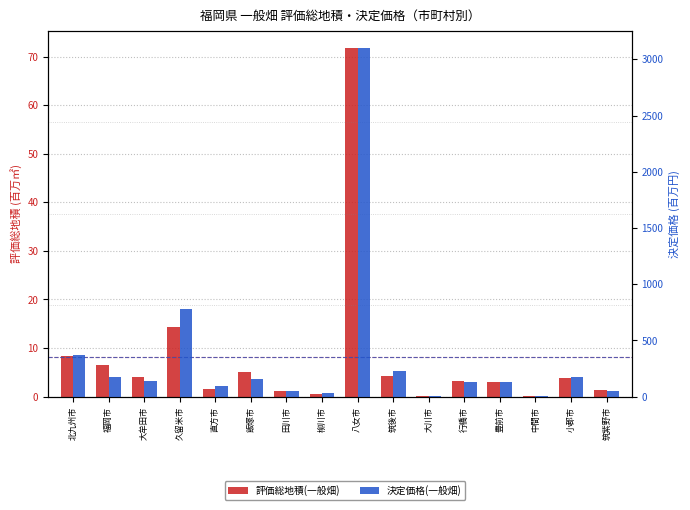

The value of 決定価格(一般畑) at 八女市 is 5493.3. True or false?

False